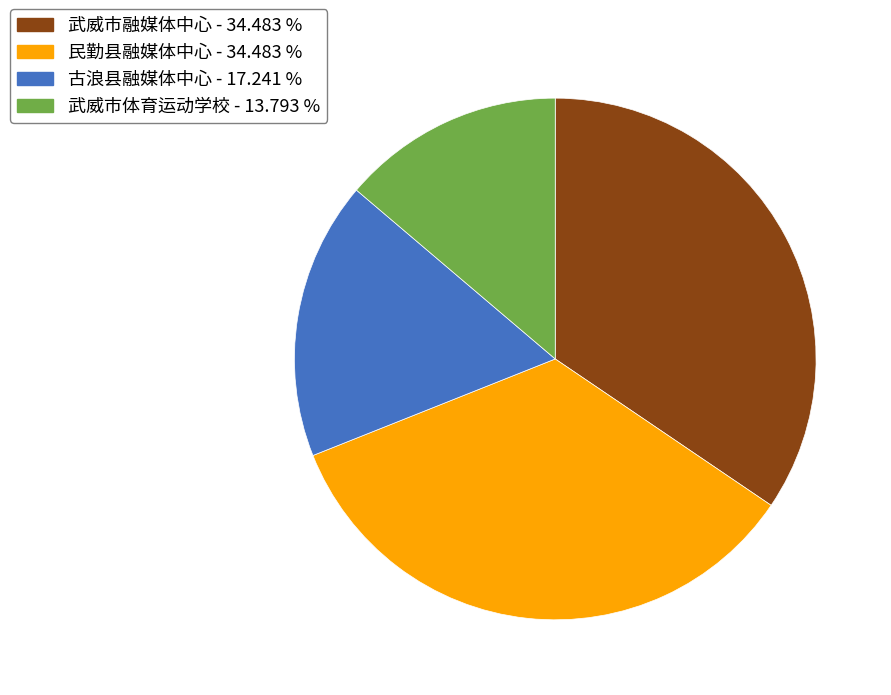

Is there any slice that represents more than half of the pie?

No